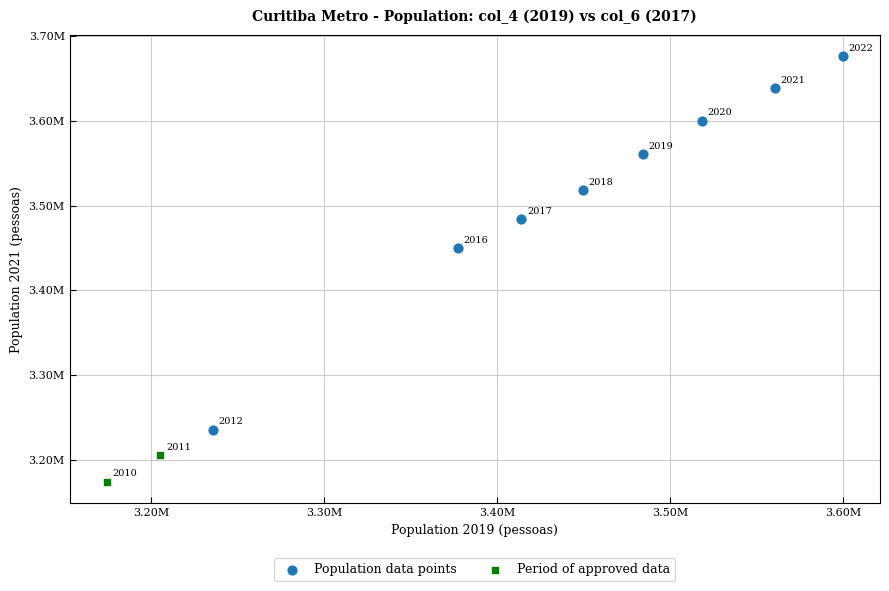

Which series contains the lowest Y value?

Period of approved data